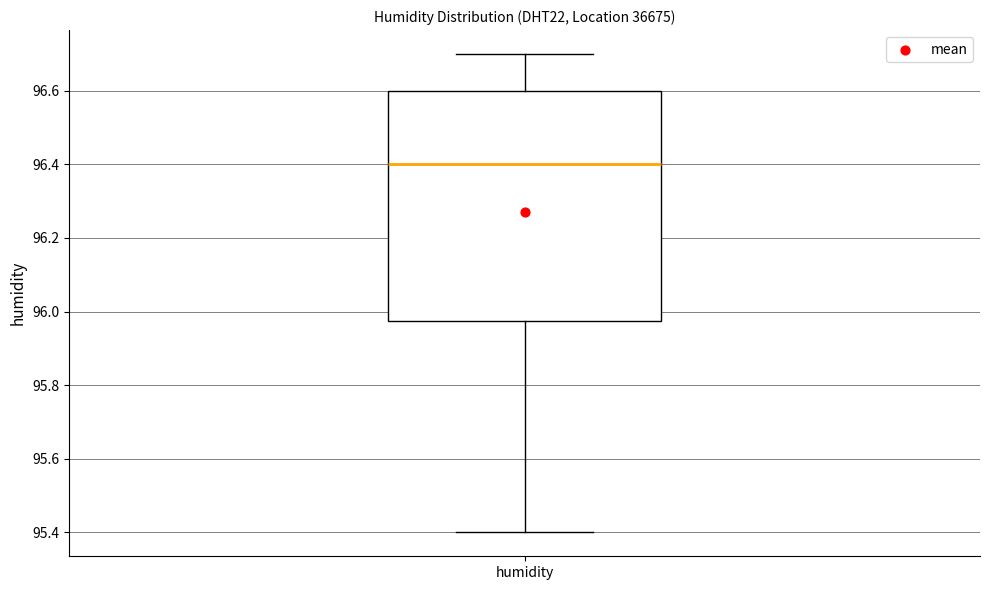

Transcribe this box plot: give where the median line is, the range the box spans, and where the two whiskers end, as read against the y-axis. The values are not printed on the chart, so give them approximately, as read against the axis.

median 96.40, box 95.98 to 96.60, whiskers 95.40 to 96.70